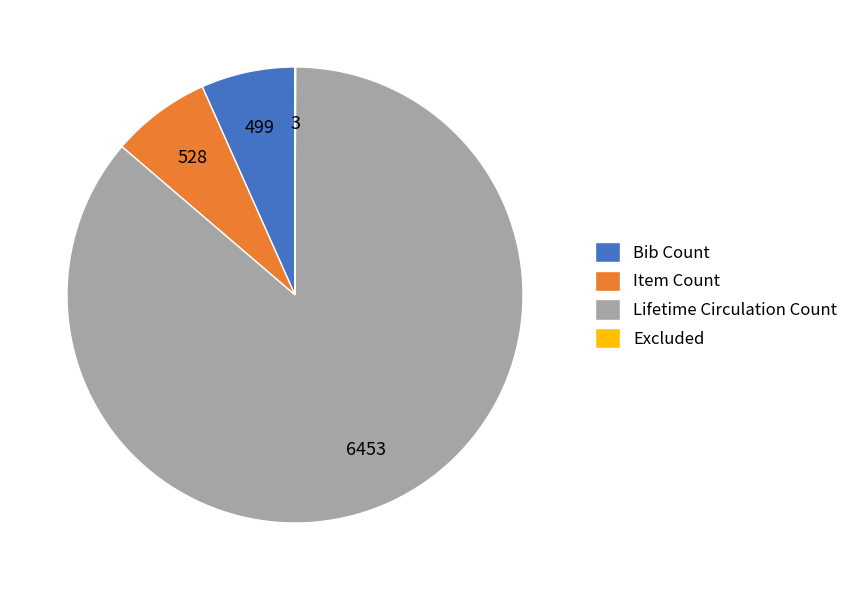

Does any single category account for the majority?

Yes